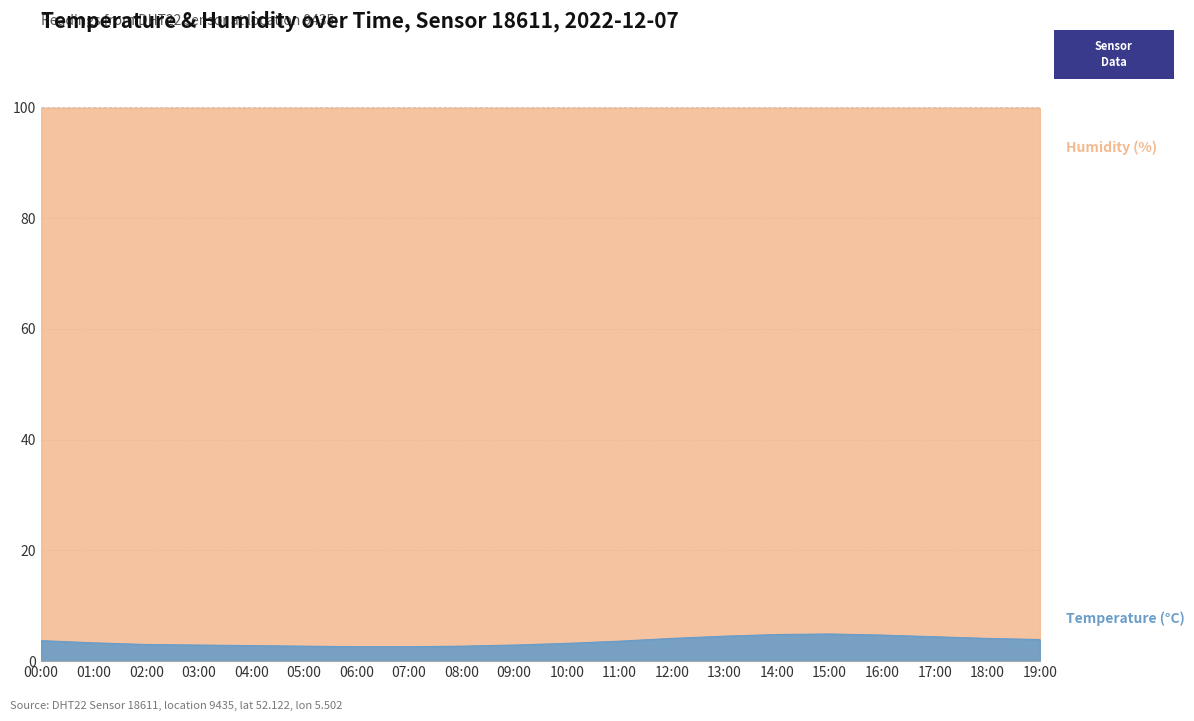

The value at 03:00 is 5.1. True or false?

False